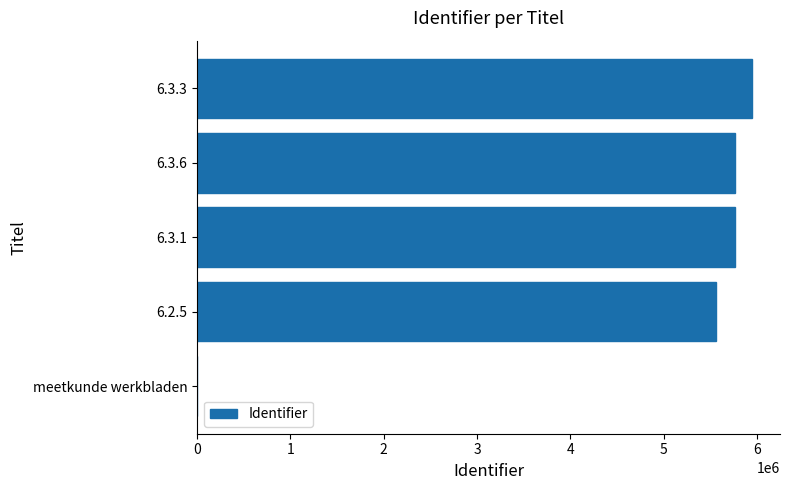

Where is the data nearest to the value 2974833?

6.2.5